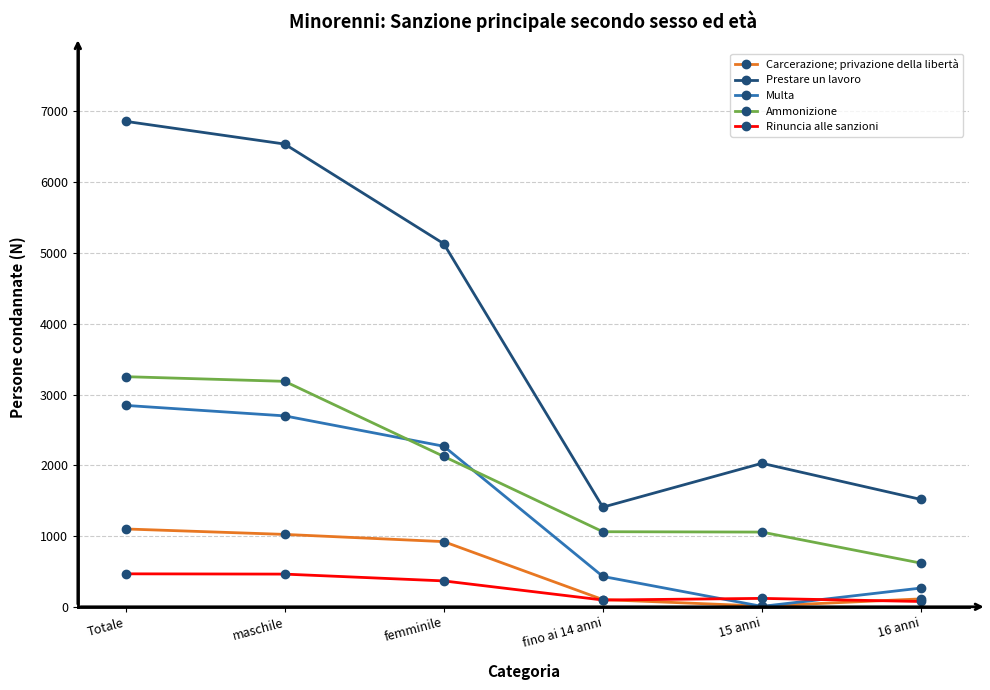

True or false: Carcerazione; privazione della libertà and Ammonizione intersect in this chart.

False